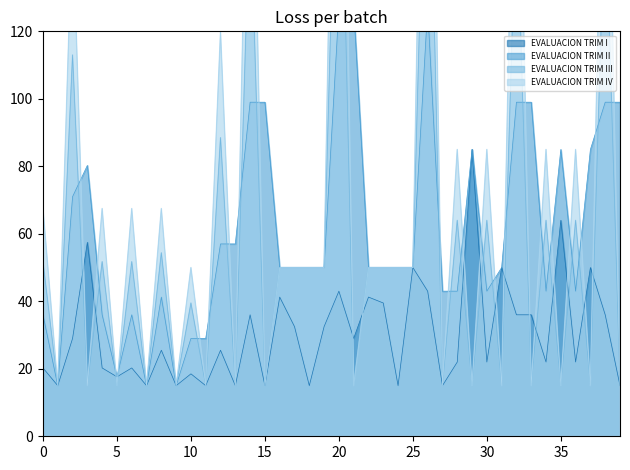

What is the difference between the second highest and second lowest values in the EVALUACION TRIM IV series?

280.0